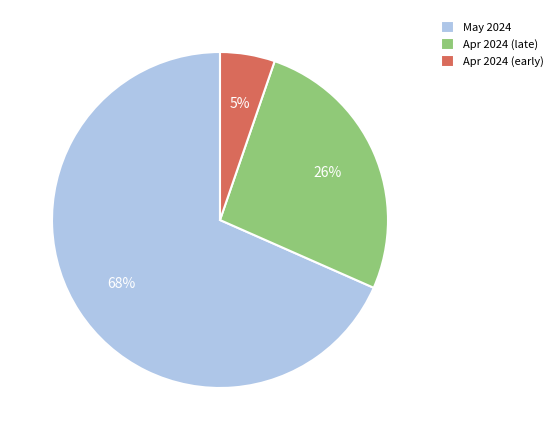

To the nearest percent, what is the difference between the Apr 2024 (late) and May 2024 slice percentages?

42%